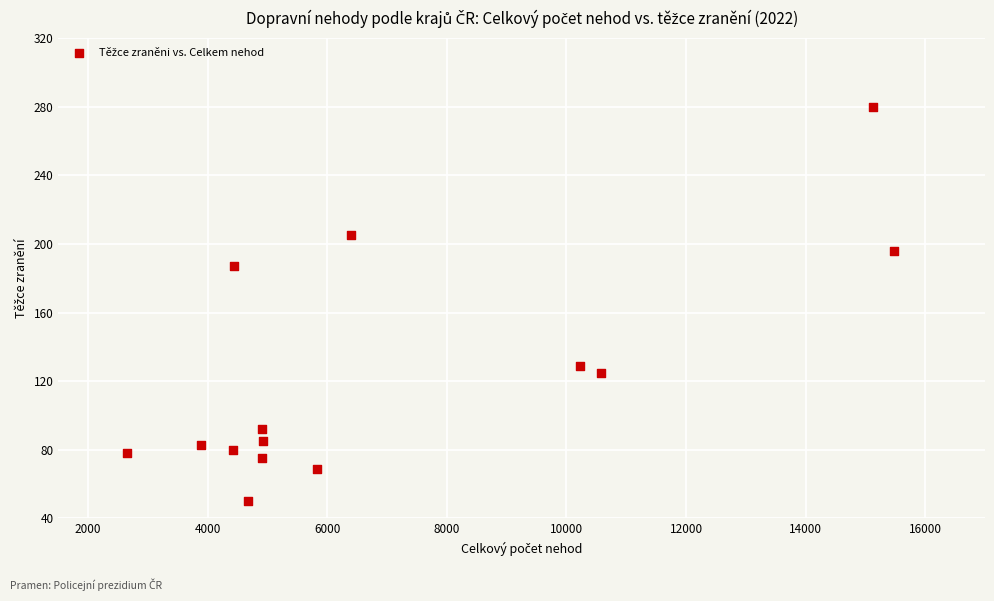

What Y value in the scatter plot is closest to 165?

187